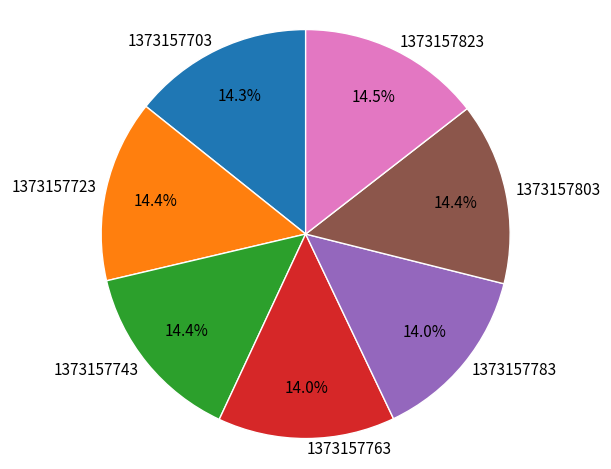

How many segments does this pie chart have?

7